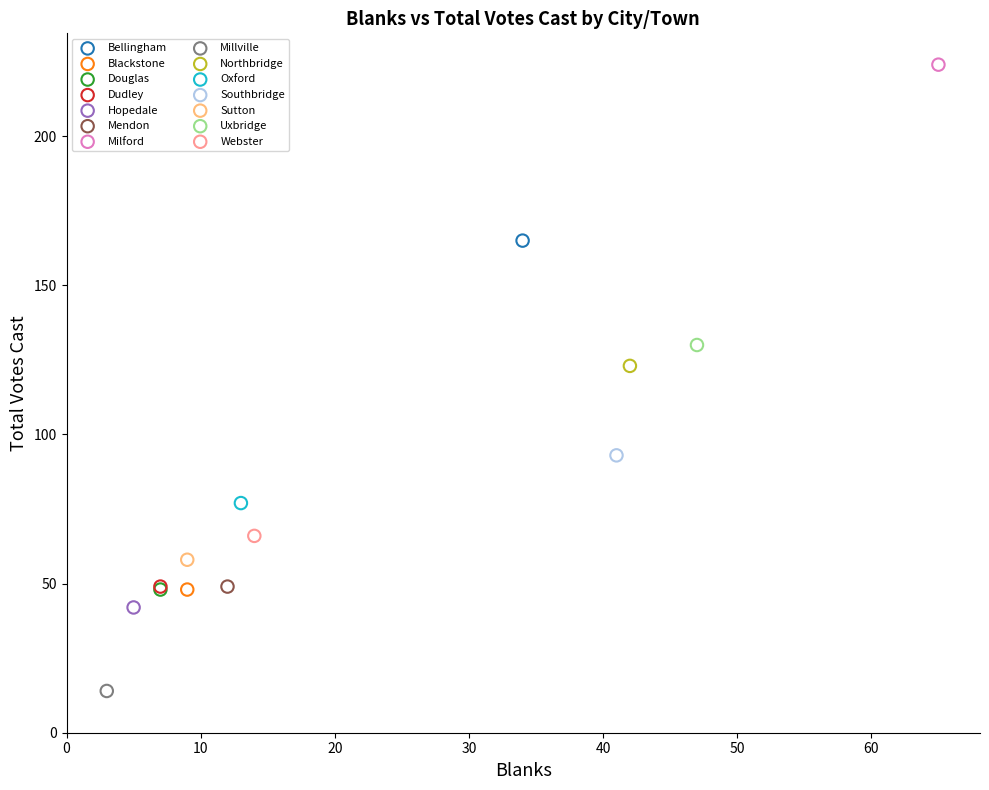

What are all the series names shown in the legend?

Bellingham, Blackstone, Douglas, Dudley, Hopedale, Mendon, Milford, Millville, Northbridge, Oxford, Southbridge, Sutton, Uxbridge, Webster